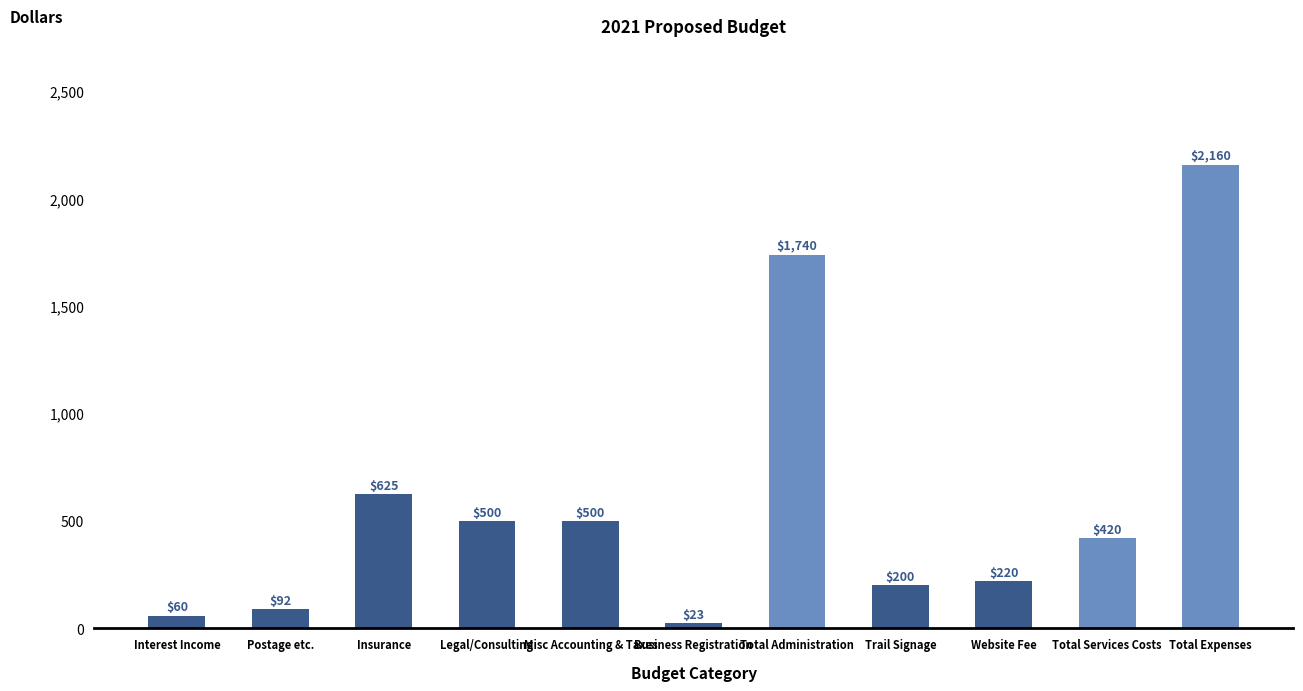

What is the approximate value at Misc Accounting & Taxes?

500